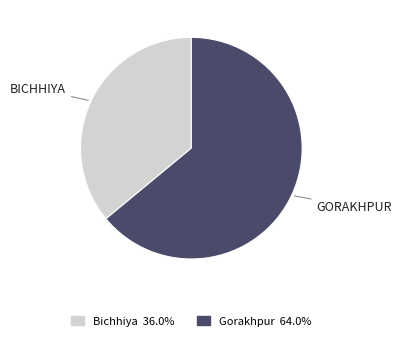

Is Gorakhpur the majority of the pie?

Yes